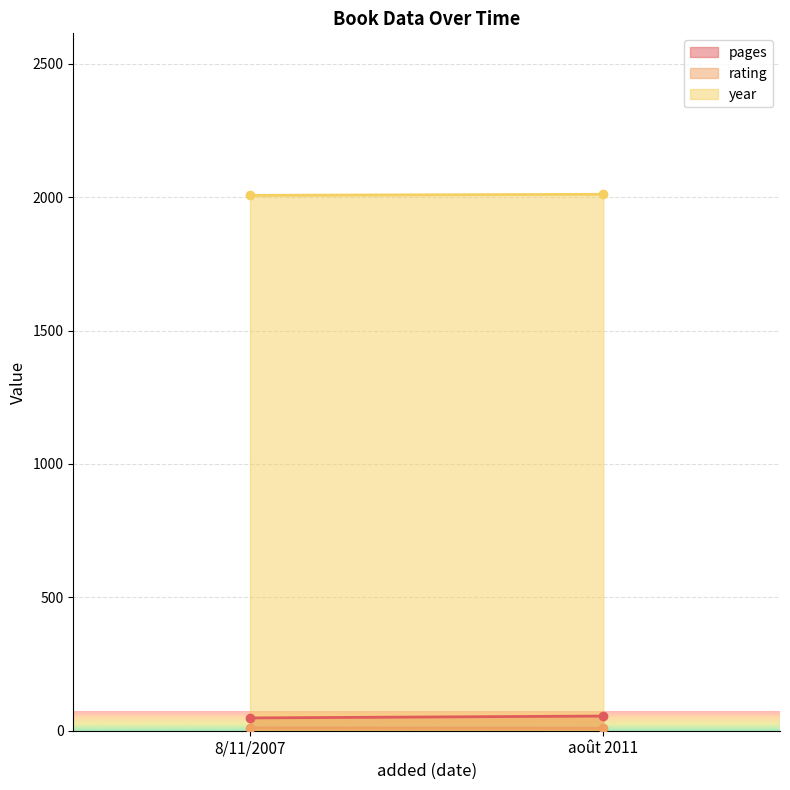

How many pages values are between 48 and 55?

2